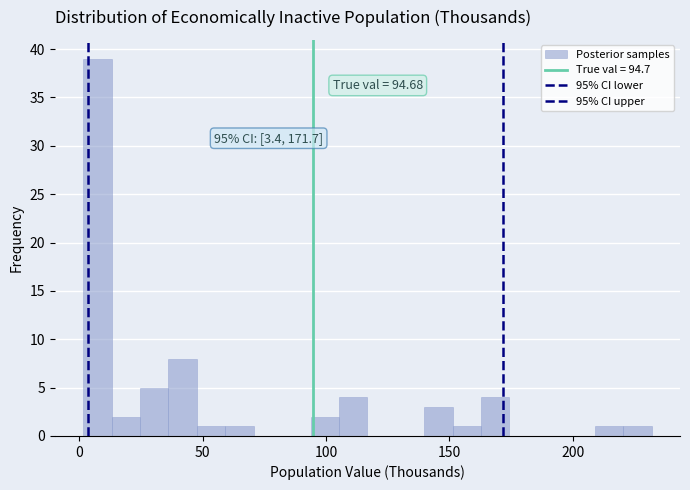

Read against the x-axis, roughly where is the centre of the tallest bar?

5